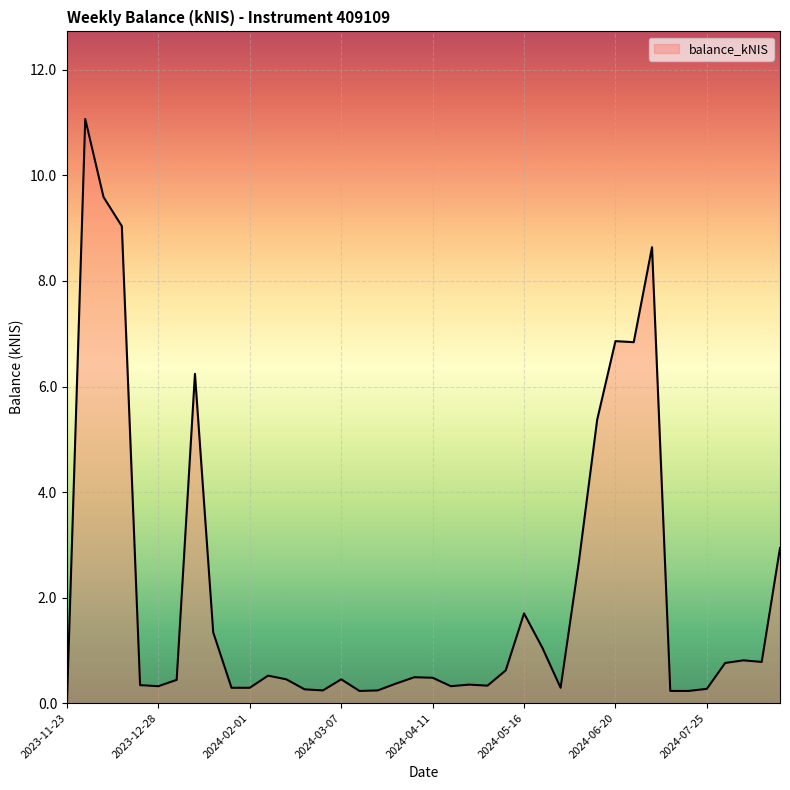

Count the number of categories in the chart.

40